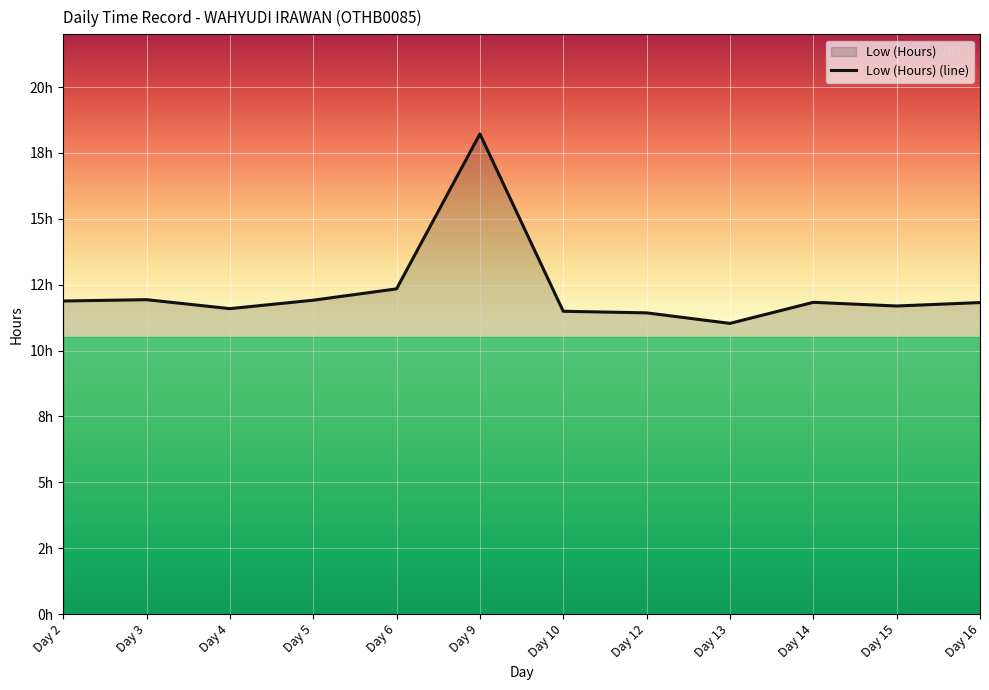

What is the difference between the maximum and minimum values?

7.2